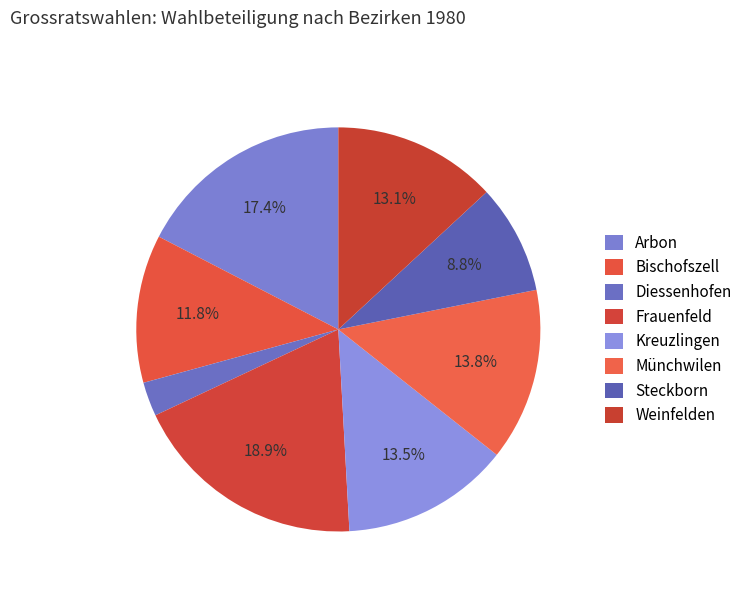

Which slice is the smallest?

Diessenhofen